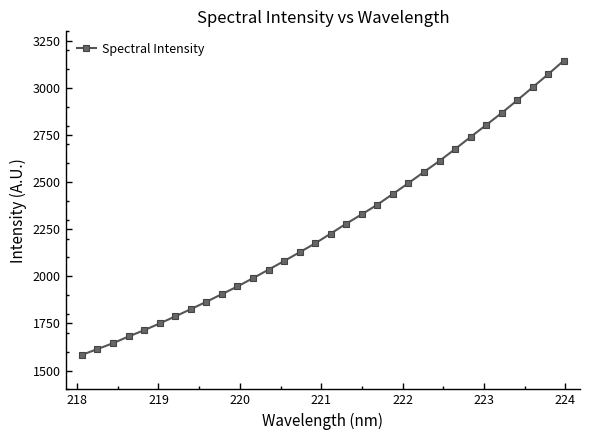

What is the value of the 5th point from the left?

1713.9